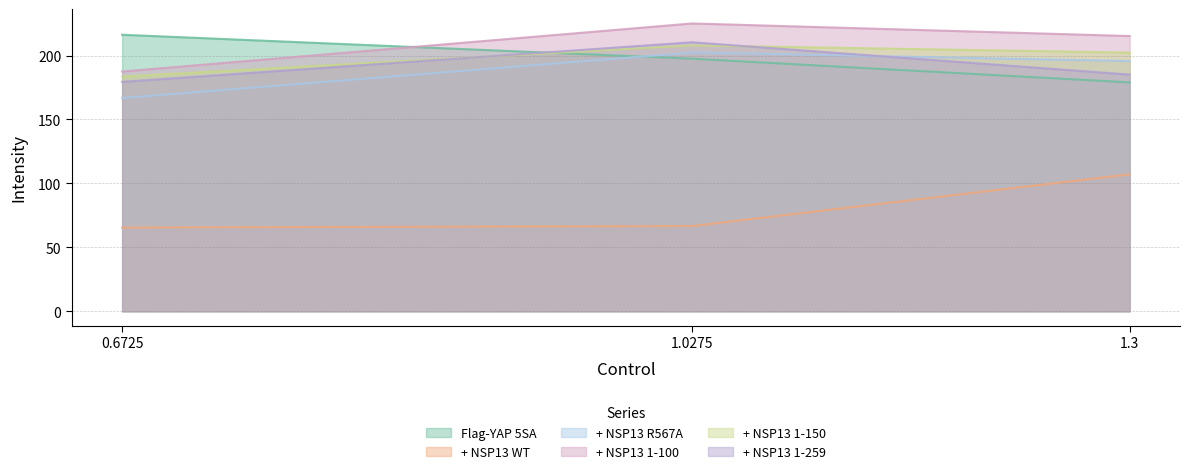

How many lines are shown in the chart?

6